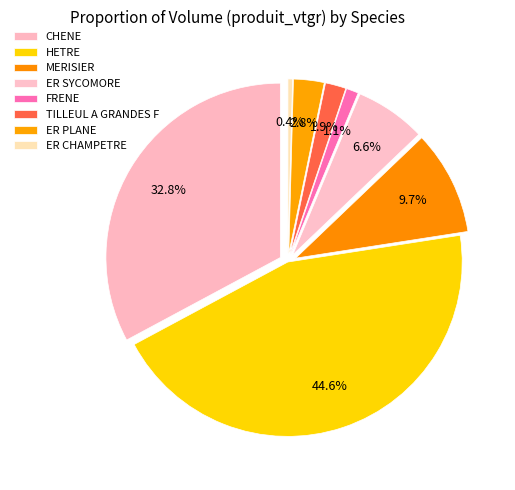

Combined, what portion of the pie is TILLEUL A GRANDES F and CHENE?

34.8%